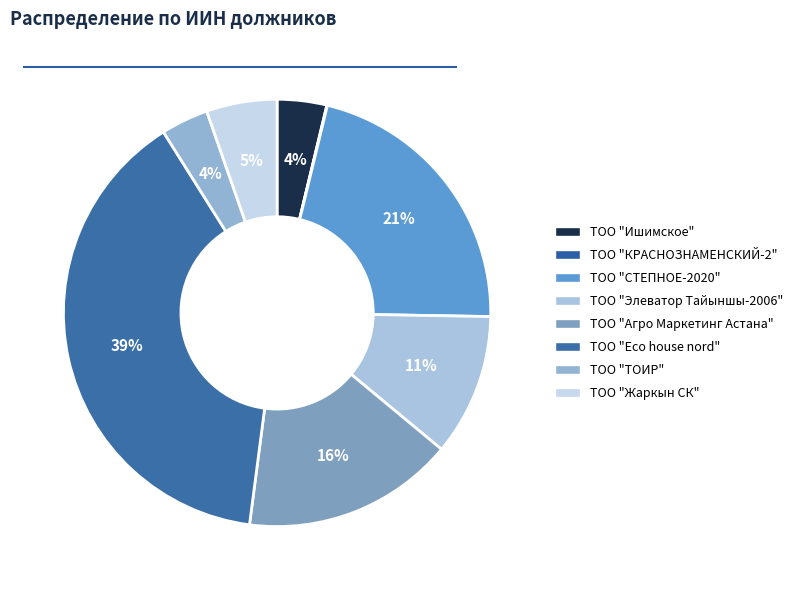

Does any single category account for the majority?

No